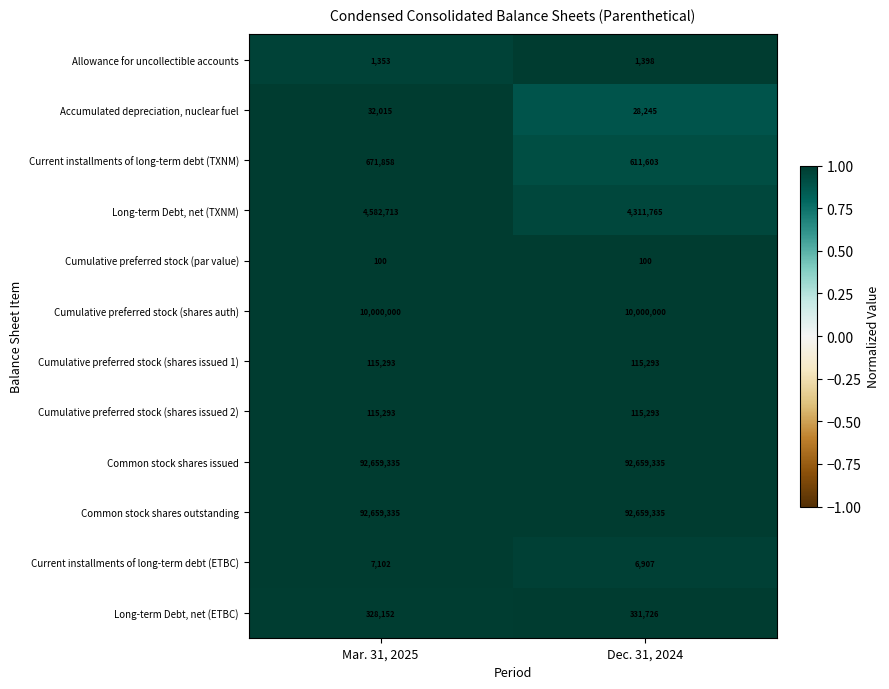

Which category has the highest value in the Long-term Debt, net (TXNM) series?

Mar. 31, 2025